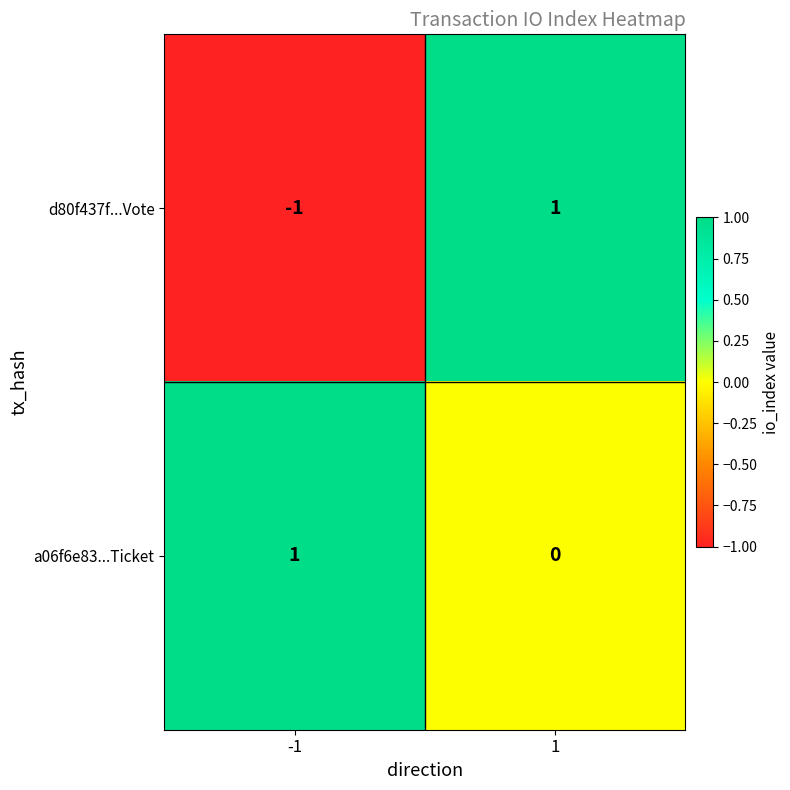

Which series has the widest spread of values?

d80f437f...Vote